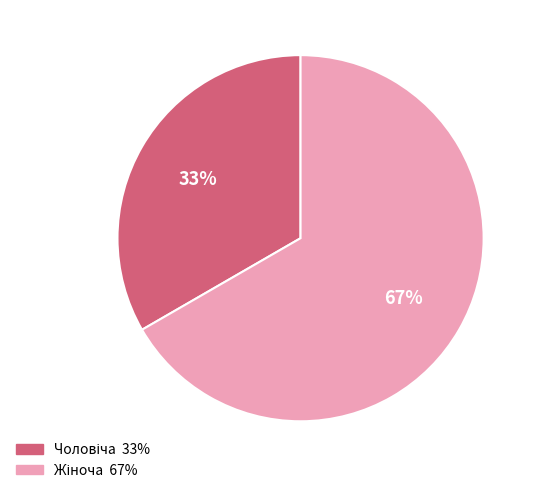

To the nearest percent, what is the average slice percentage?

50%